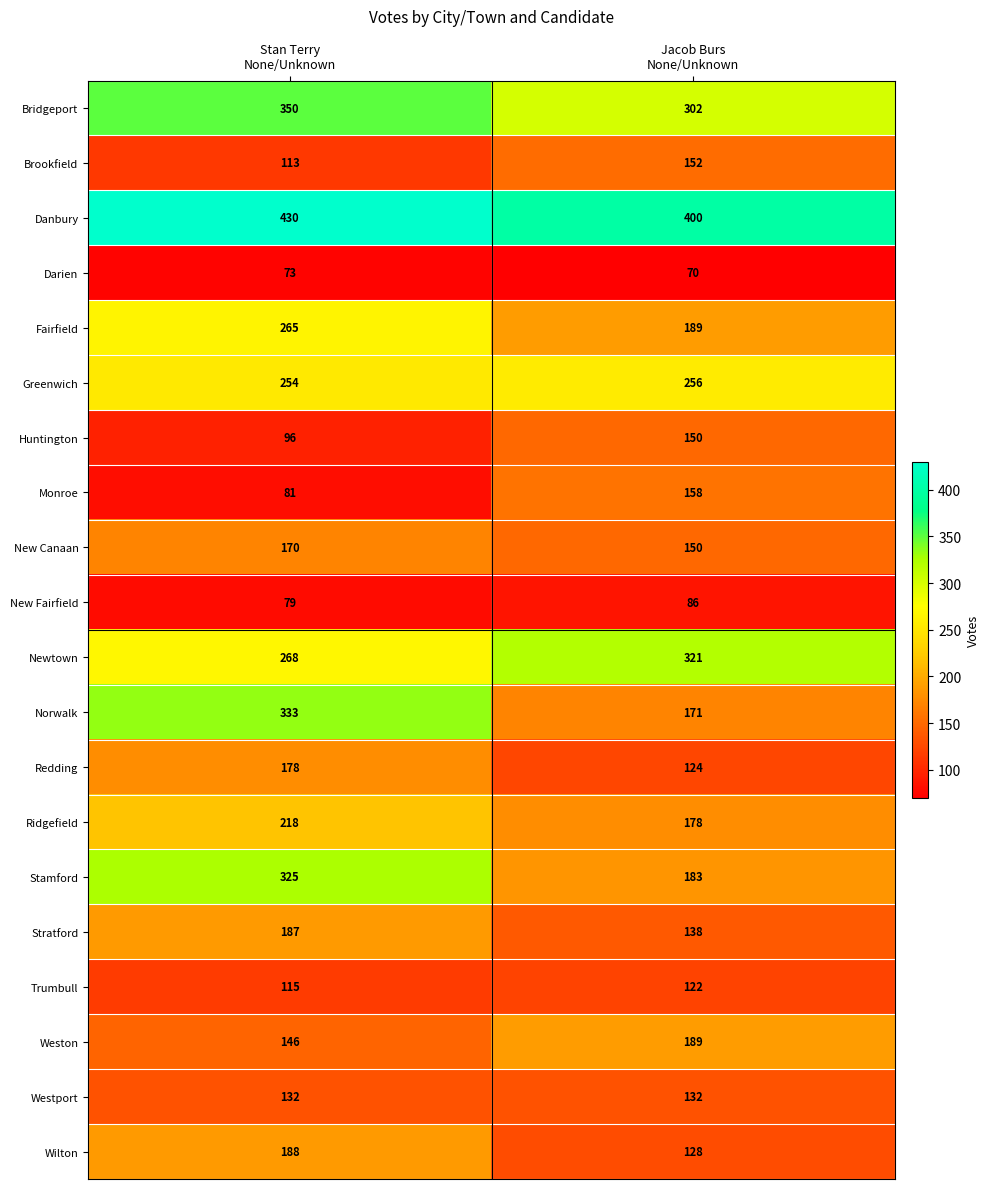

What is the minimum value for Huntington?

96